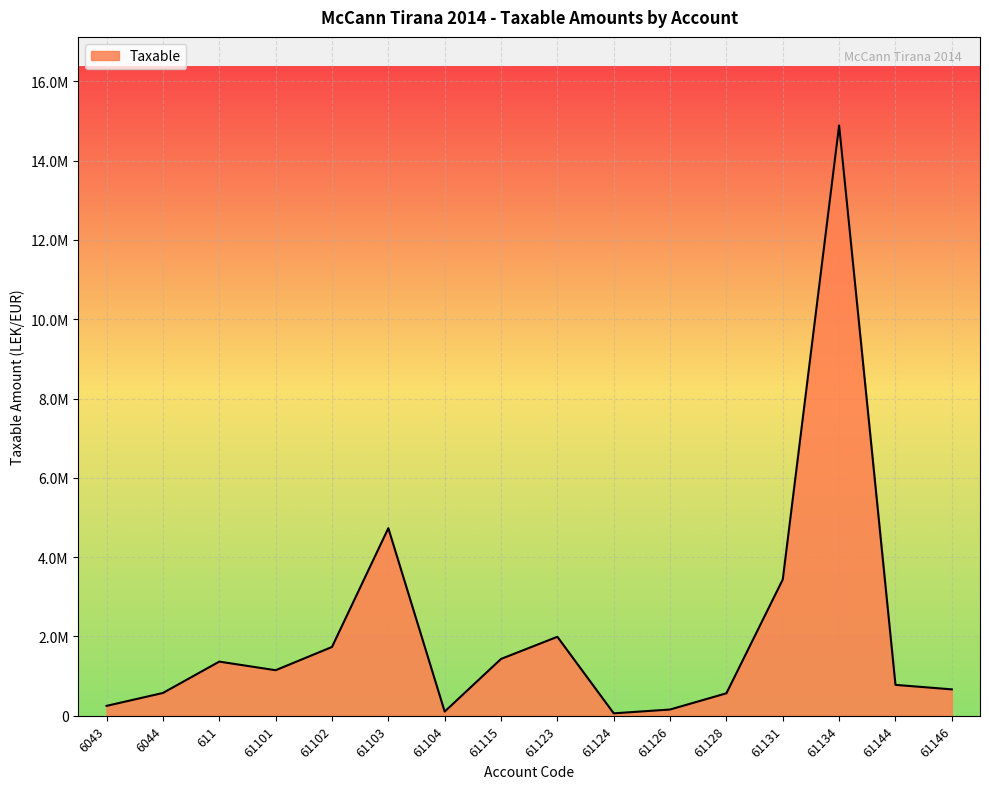

Is it true that the value at 61115 is 1433753.2?

True